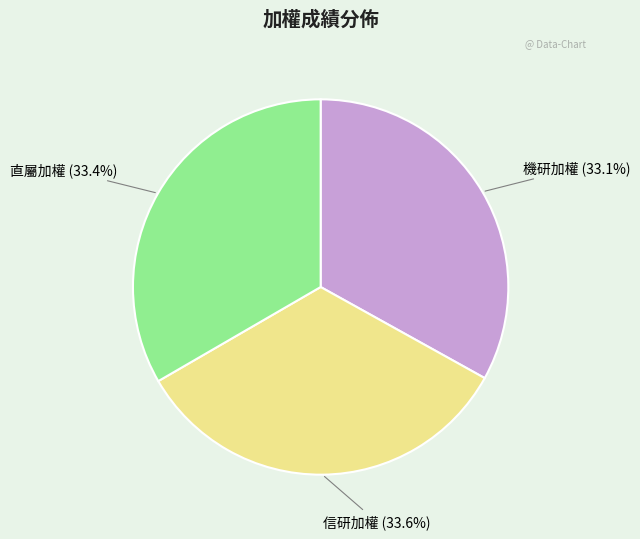

Is there any slice that represents more than half of the pie?

No